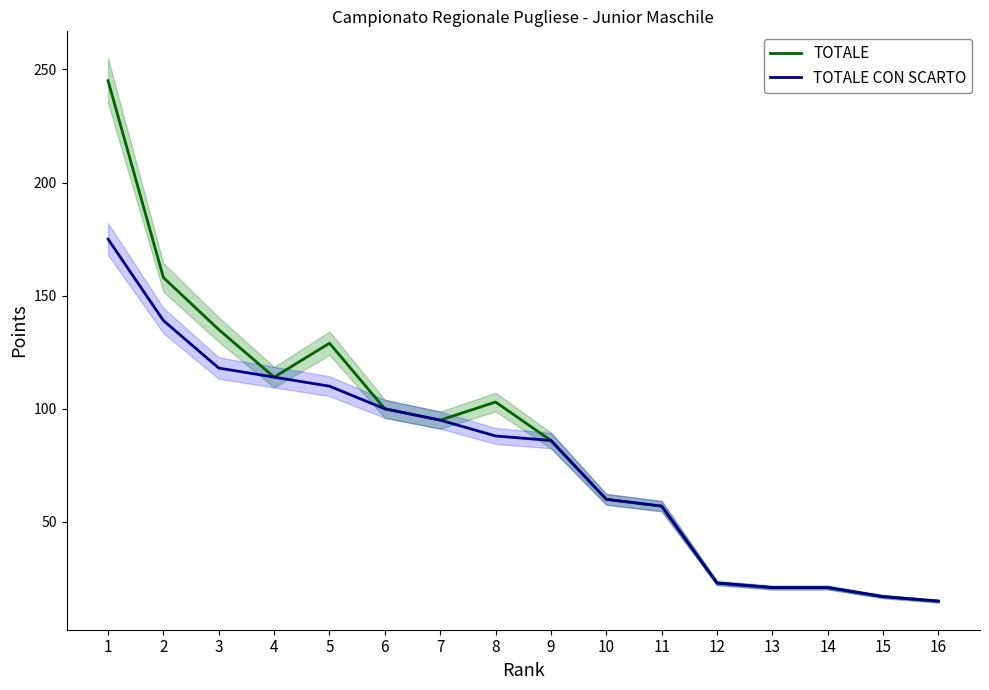

What are all the series names shown in the legend?

TOTALE, TOTALE CON SCARTO